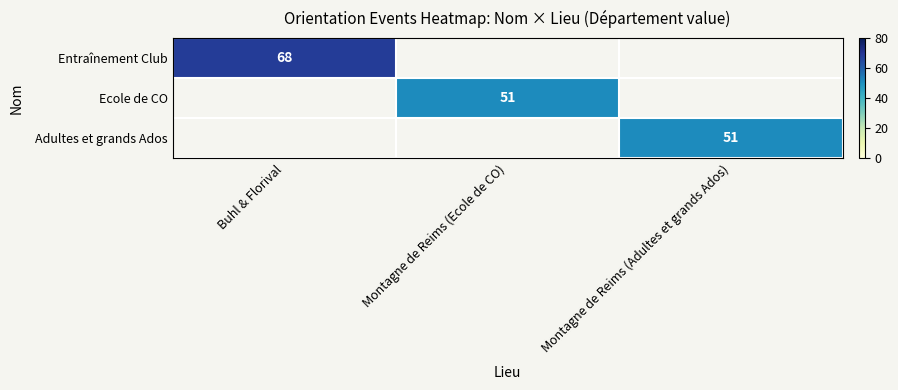

Between Montagne de Reims (Adultes et grands Ados) and Buhl & Florival, which is larger?

Buhl & Florival